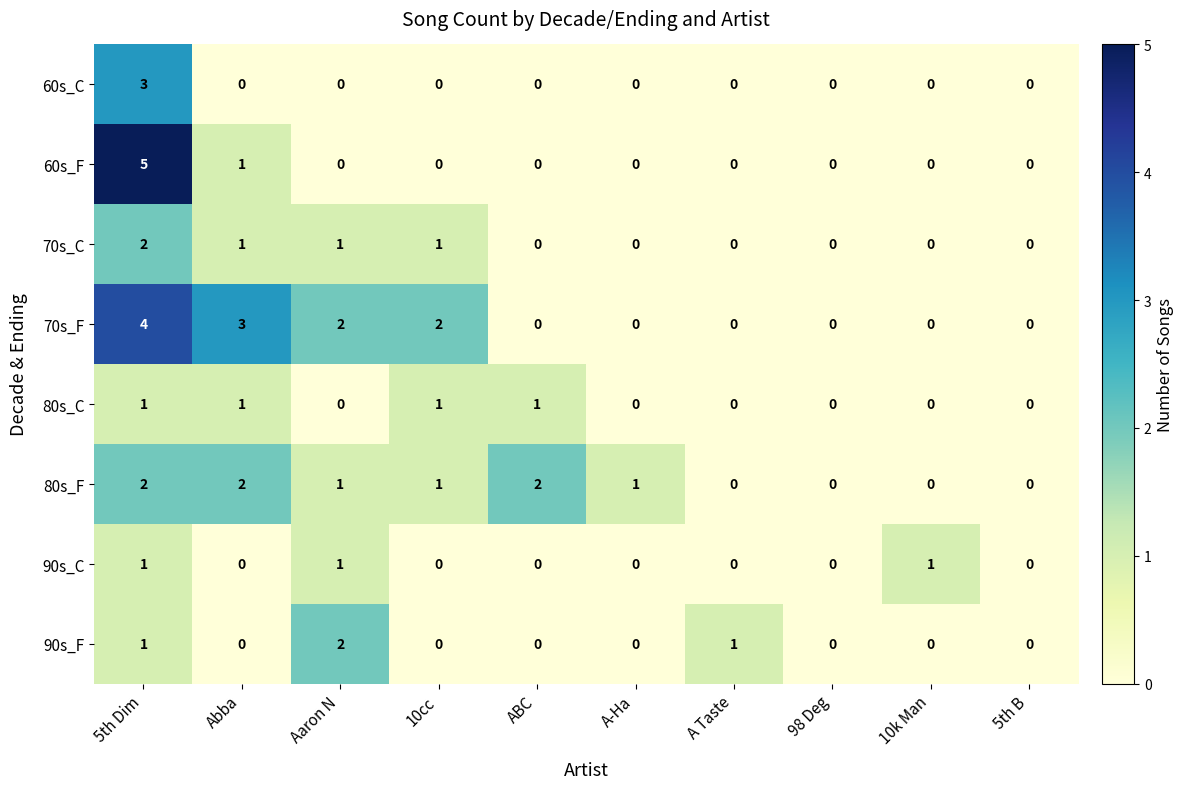

How many data points does each series have?

10